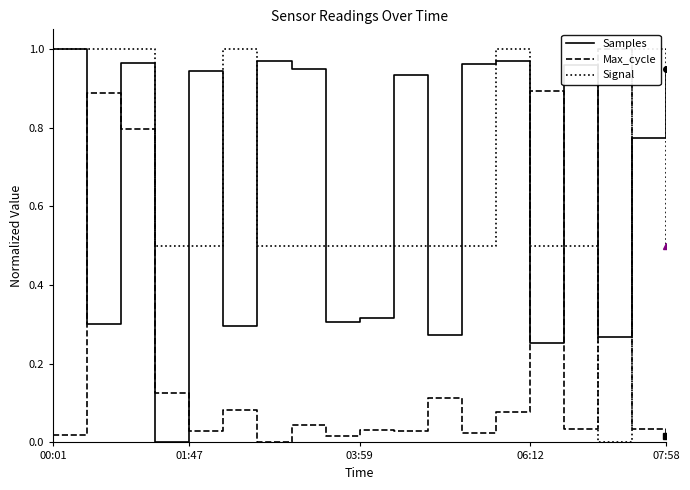

Is this an area chart (filled region under the line)?

No